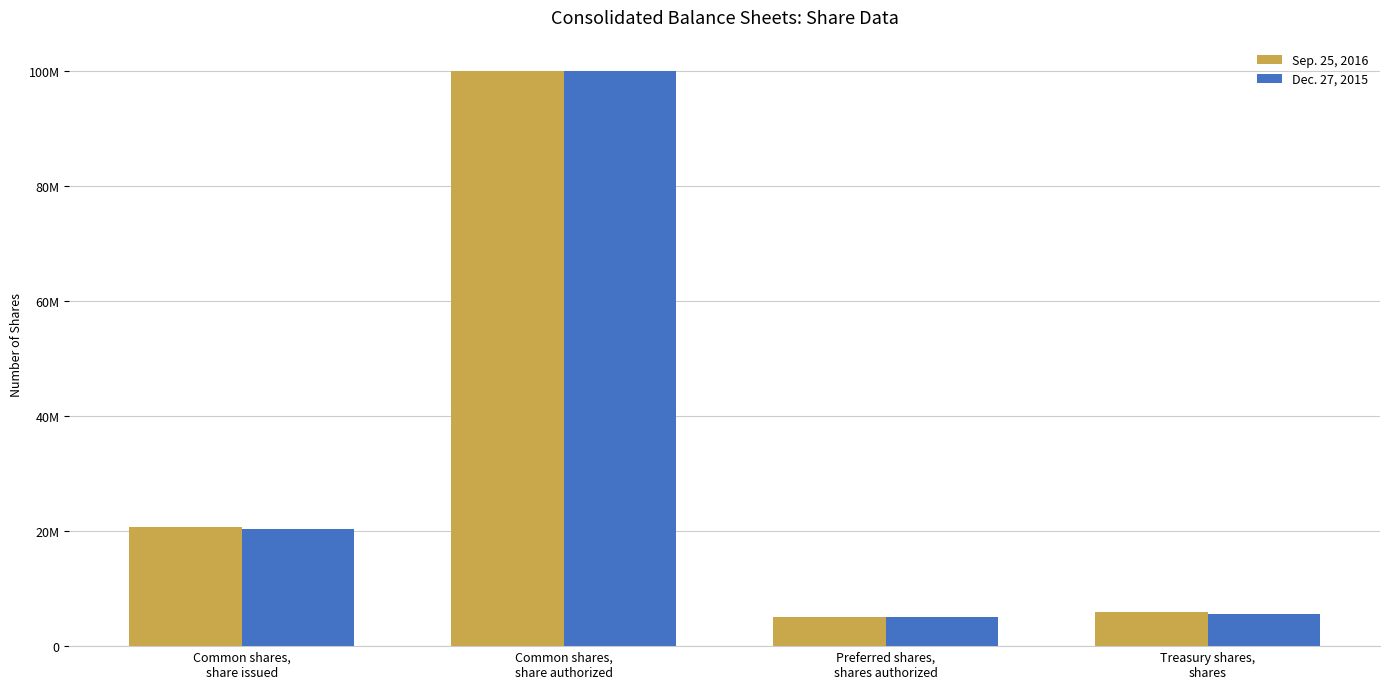

Reading left to right, list all the values displayed in this chart.

Sep. 25, 2016: 20656917	100000000	5000000	5977860
Dec. 27, 2015: 20293296	100000000	5000000	5534308